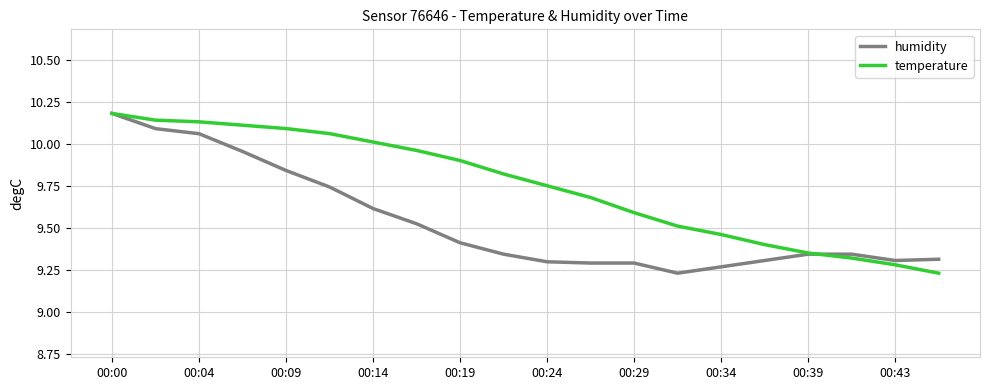

Which series has the largest total across all categories?

temperature